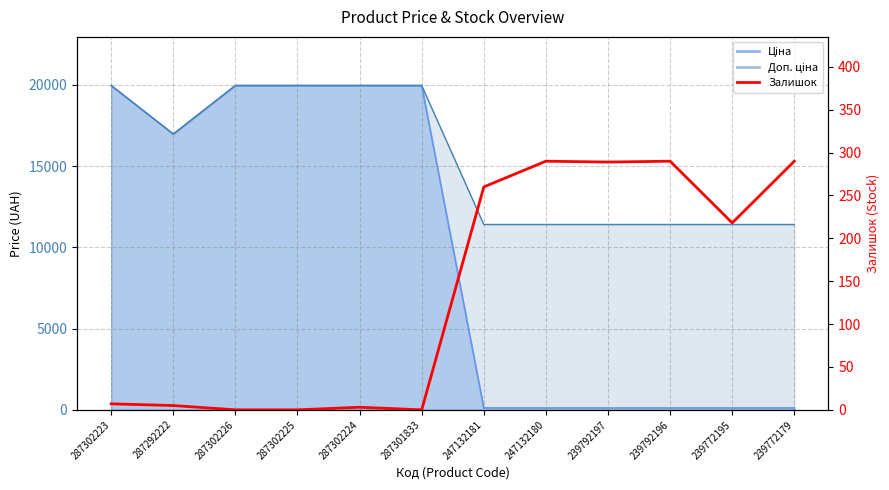

True or false: the data shows 290 at 239772195.

False